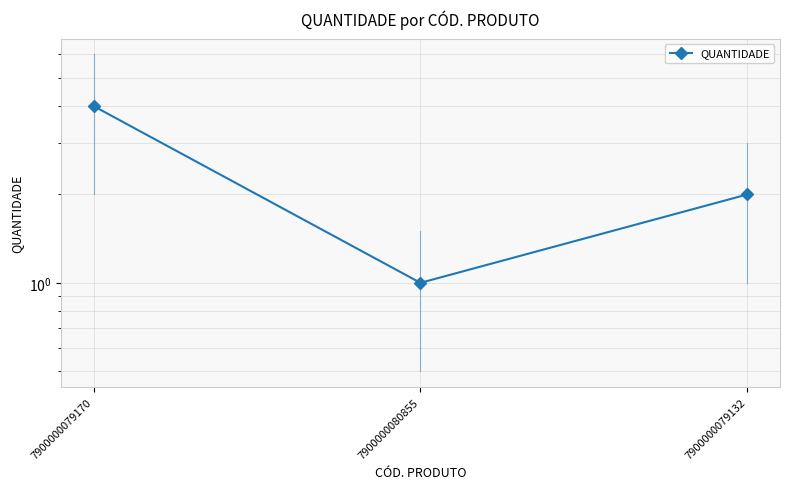

True or false: the data shows 3 at 7900000079132.

False